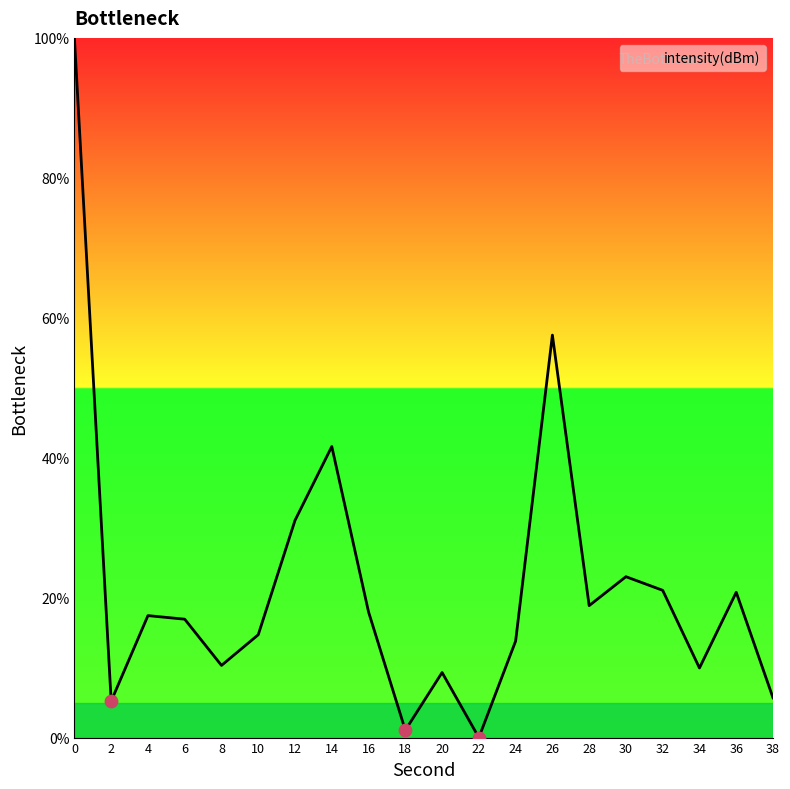

Between 36 and 10, which is larger?

36